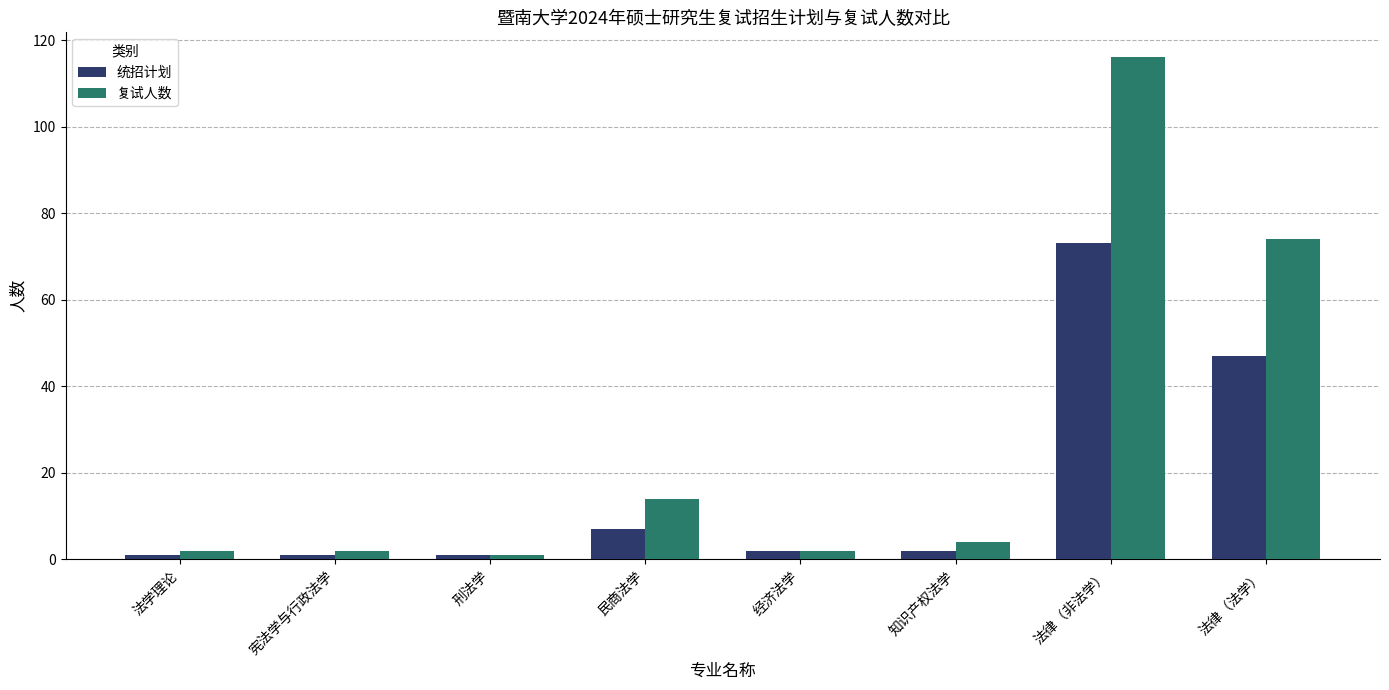

Reading left to right, list all the values displayed in this chart.

统招计划: 1	1	1	7	2	2	73	47
复试人数: 2	2	1	14	2	4	116	74